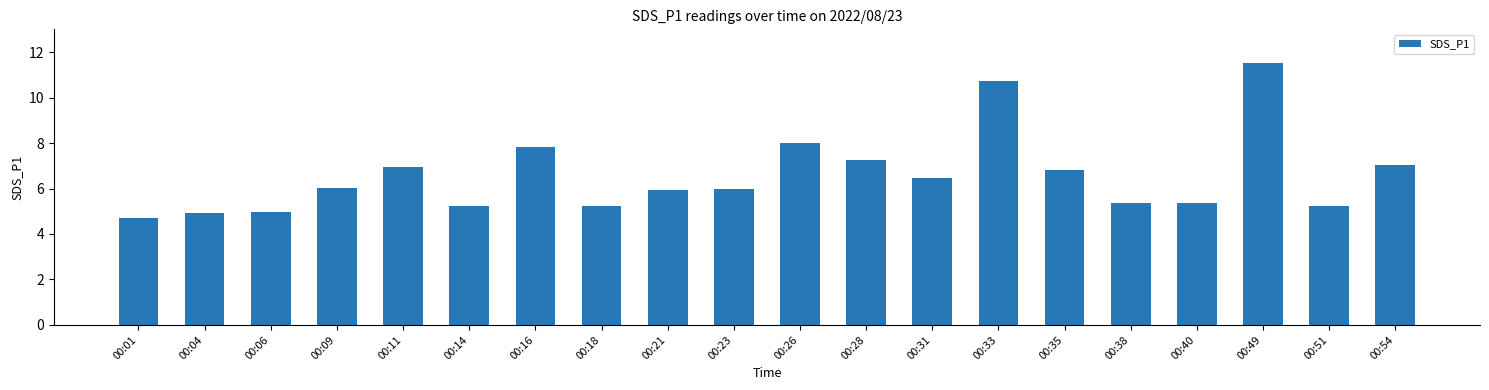

What is the smallest value displayed?

4.7